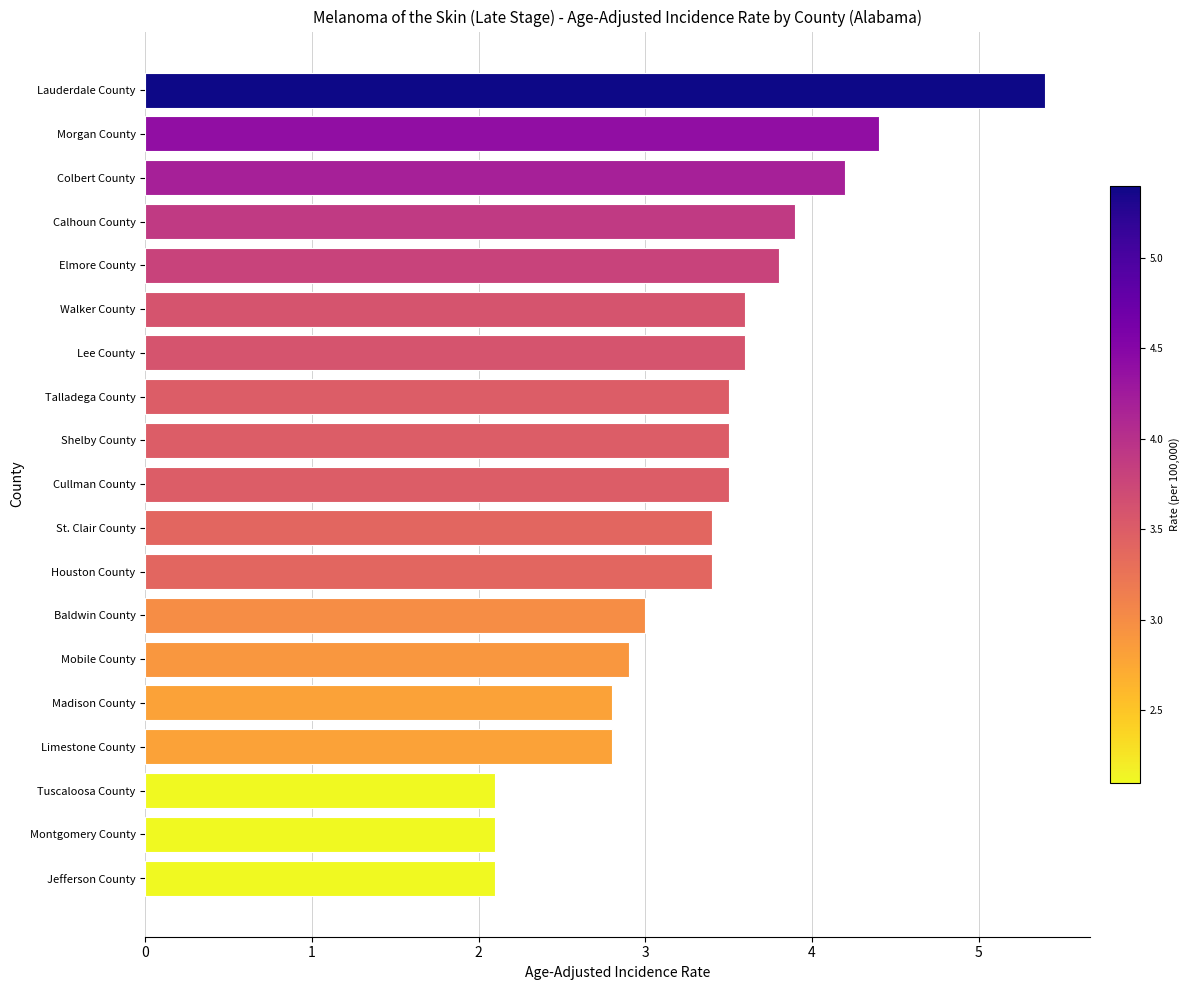

What is the ratio of the value at Baldwin County to the value at Calhoun County?

0.8